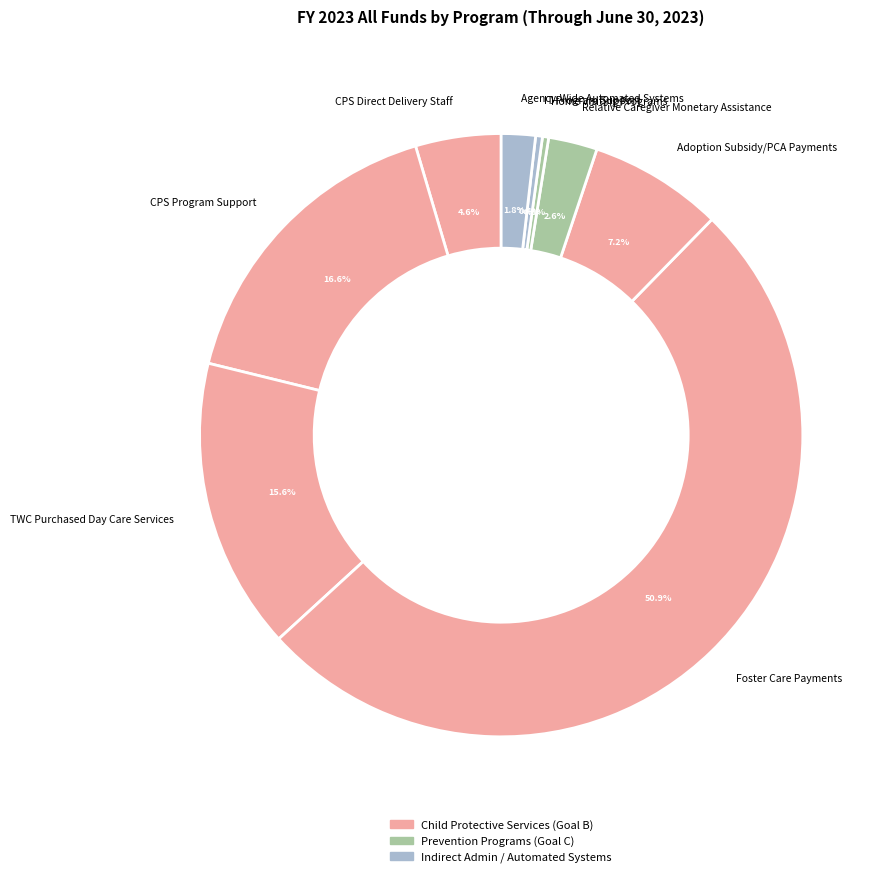

Is the sum of TWC Purchased Day Care Services and Foster Care Payments greater than half?

Yes